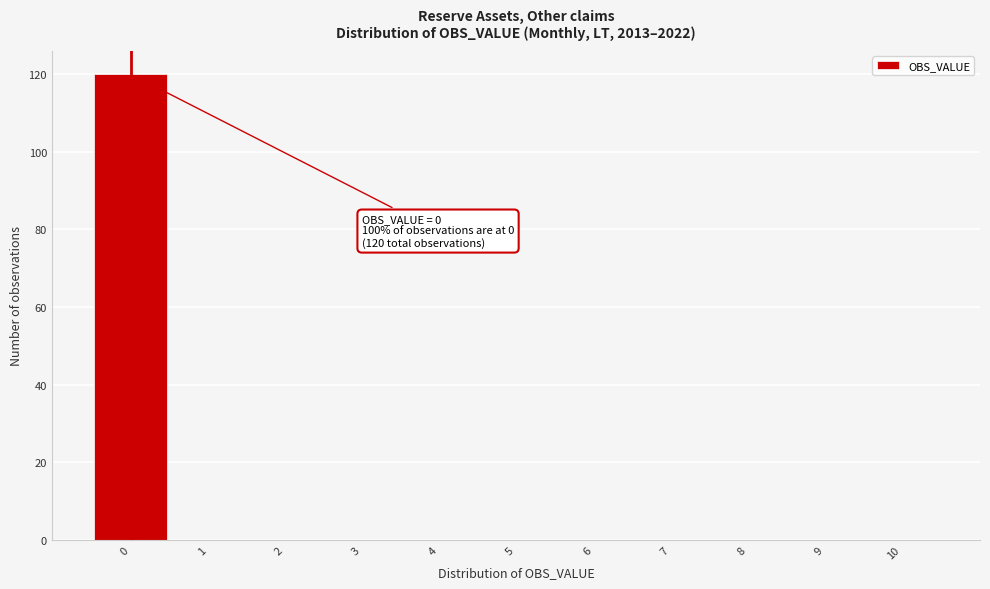

Which range on the x-axis has the tallest bar?

-0.5 to 0.5